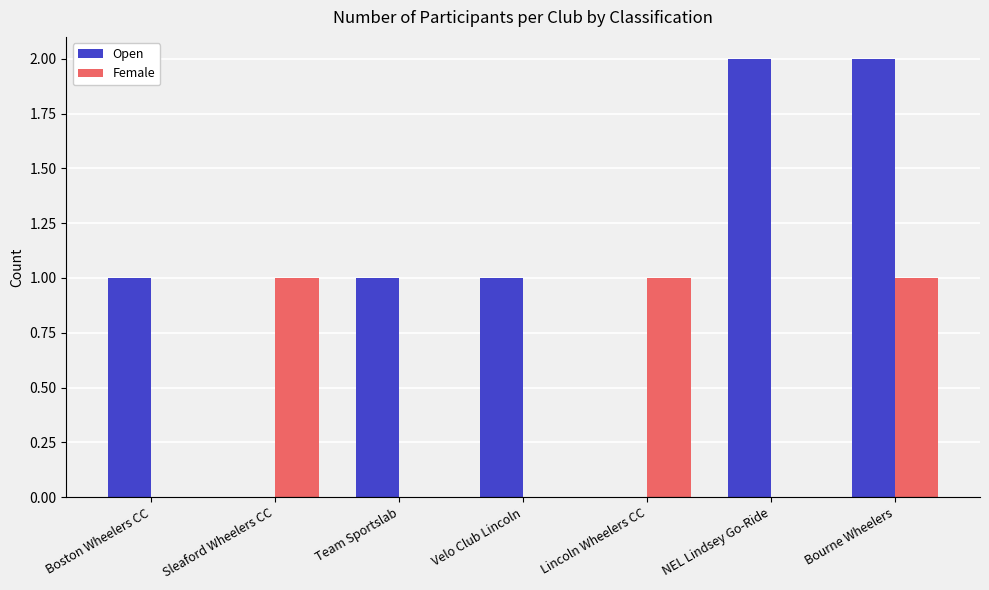

At which category is the sum across all series the highest?

Bourne Wheelers